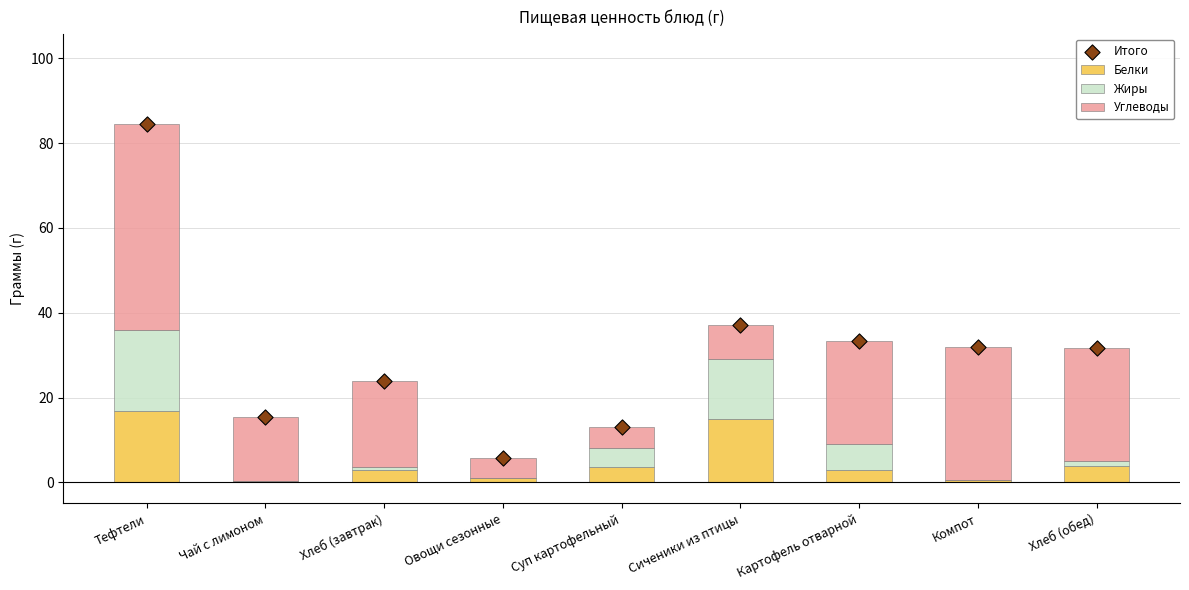

What is the total value across all series at Чай с лимоном?

31.0